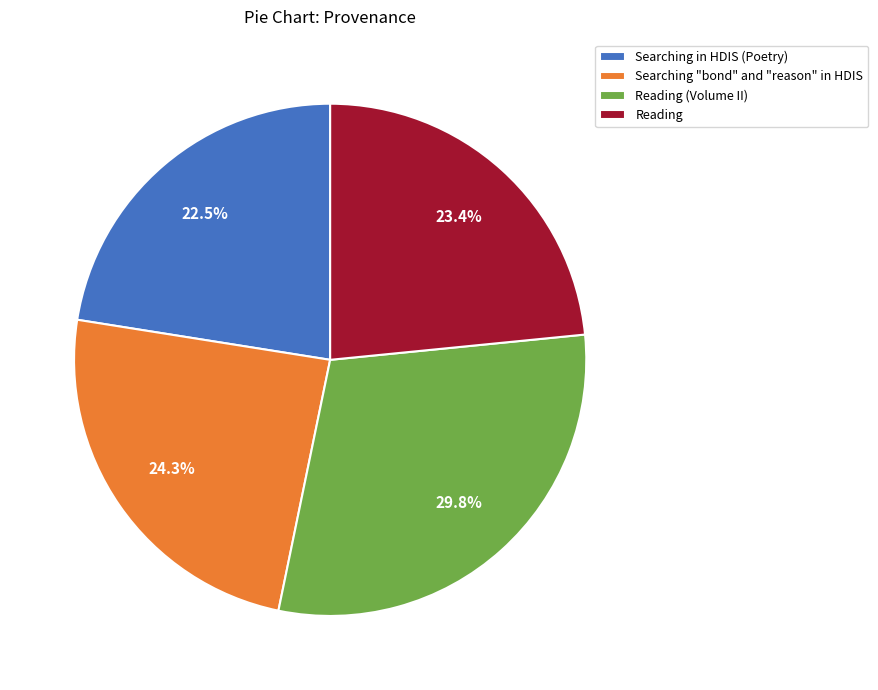

Does Searching in HDIS (Poetry) represent more than half of the total?

No